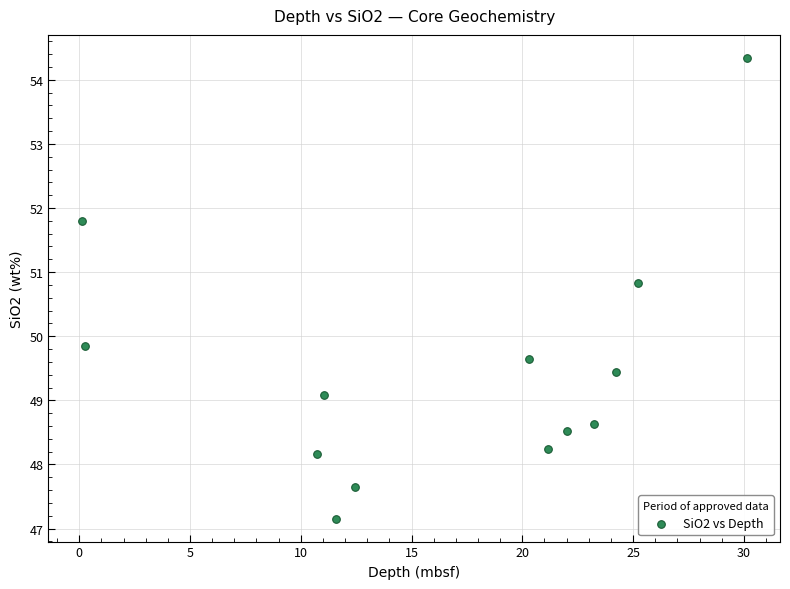

What is the range of Y values (max minus min)?

7.2